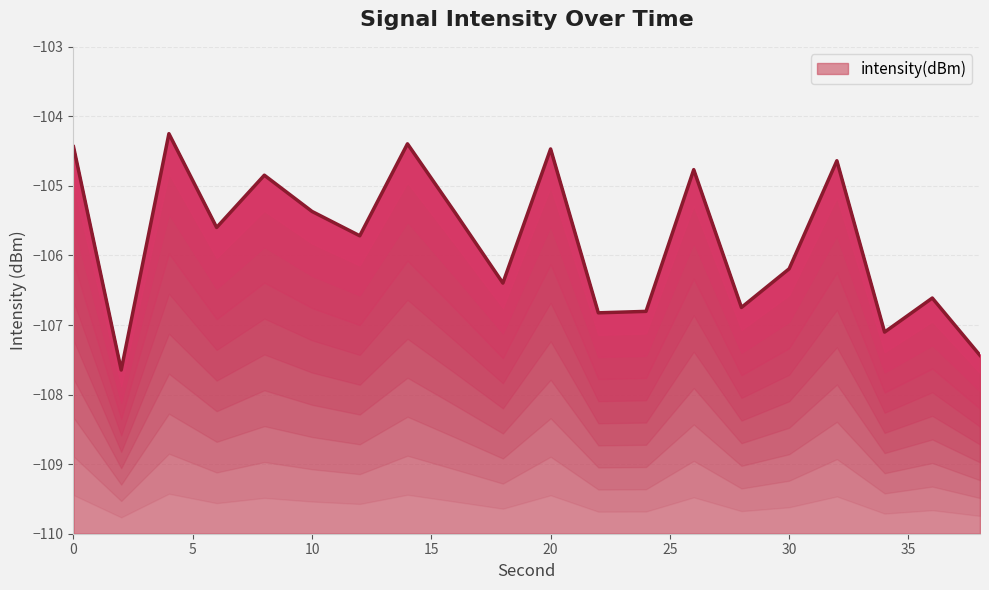

Does the chart display data point markers on the line(s)?

No